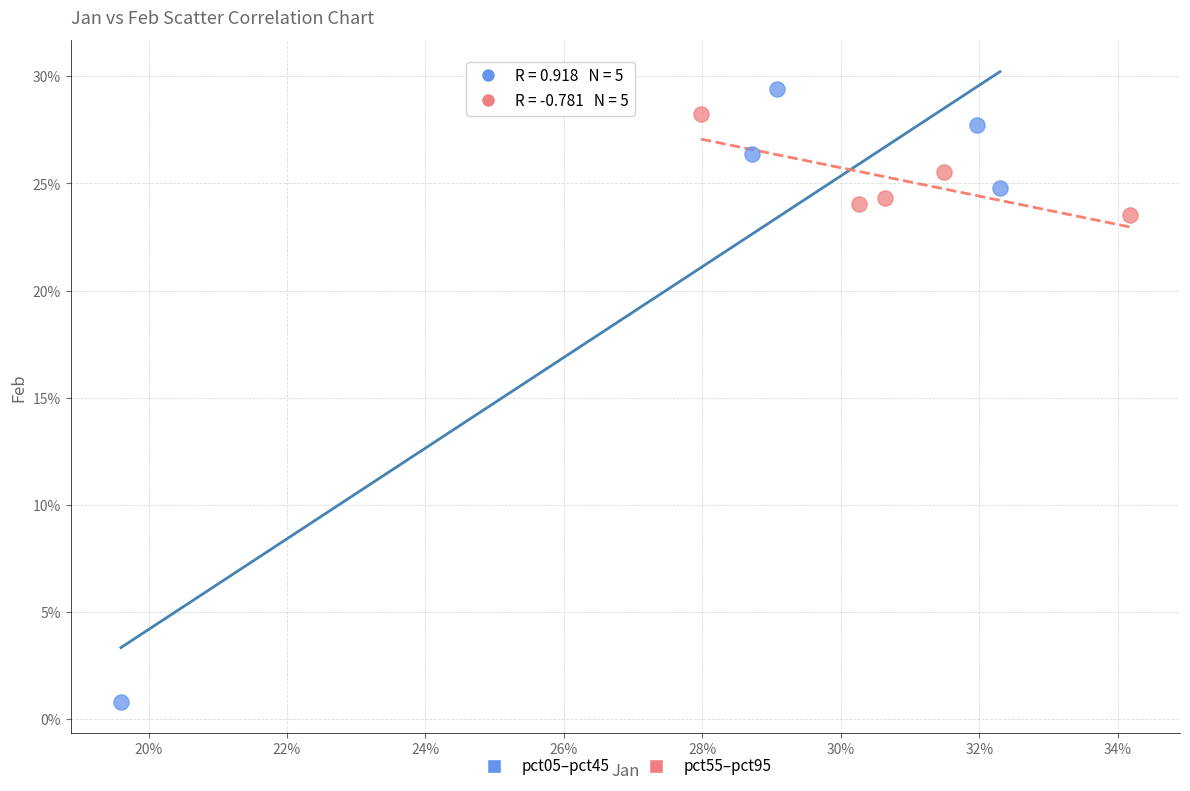

What are all the series names shown in the legend?

pct05–pct45, pct55–pct95